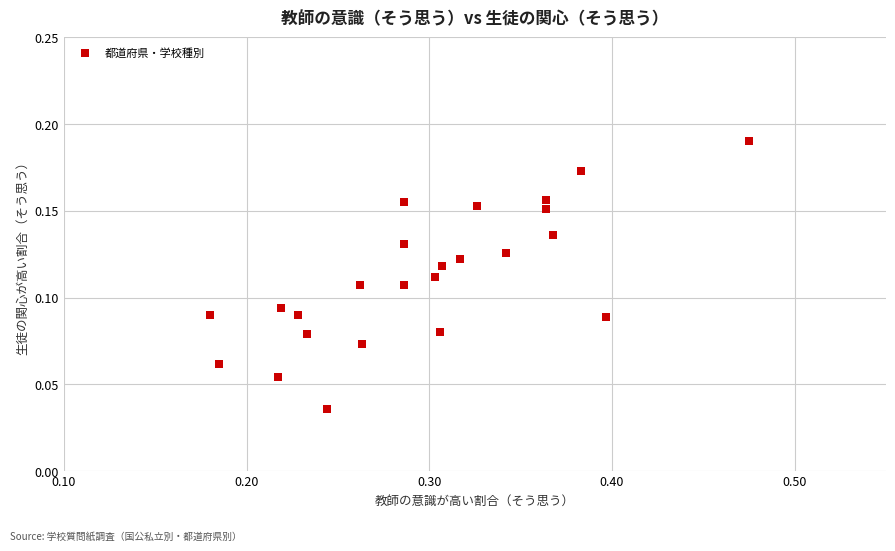

What is the range of X values (max minus min)?

0.3